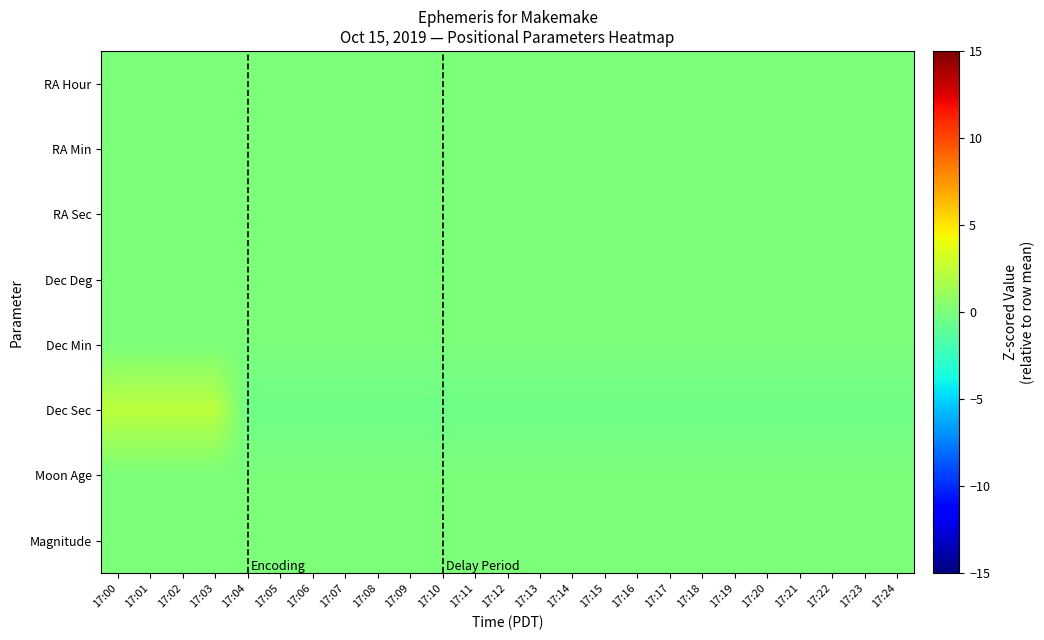

Which category has the highest value across all series?

17:00